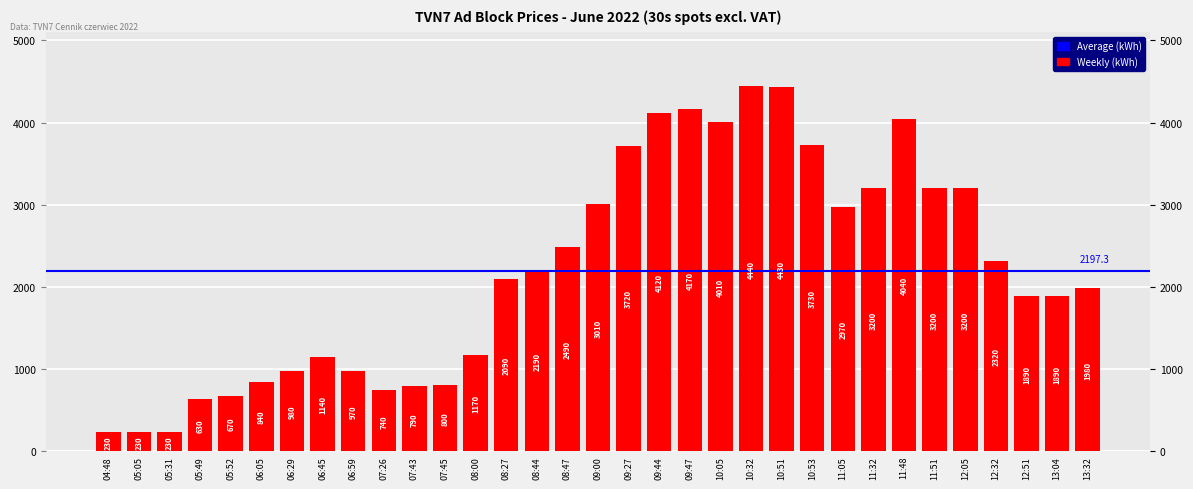

Is it true that the value at 05:31 is 348?

False